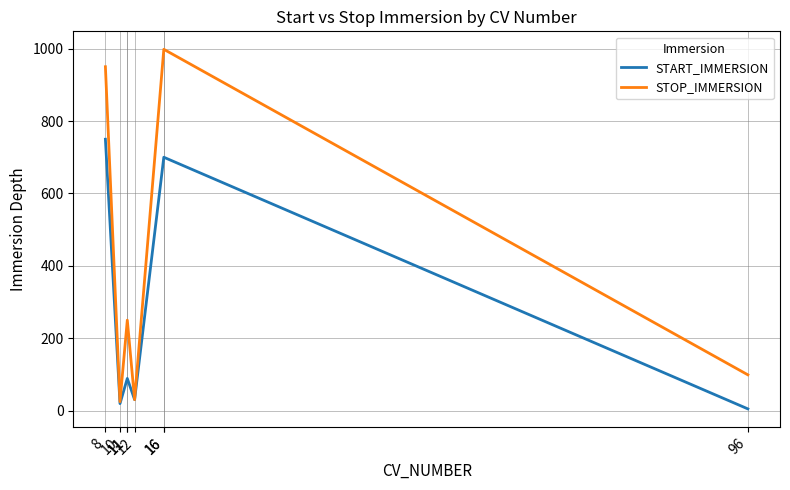

What are all the series names shown in the legend?

START_IMMERSION, STOP_IMMERSION